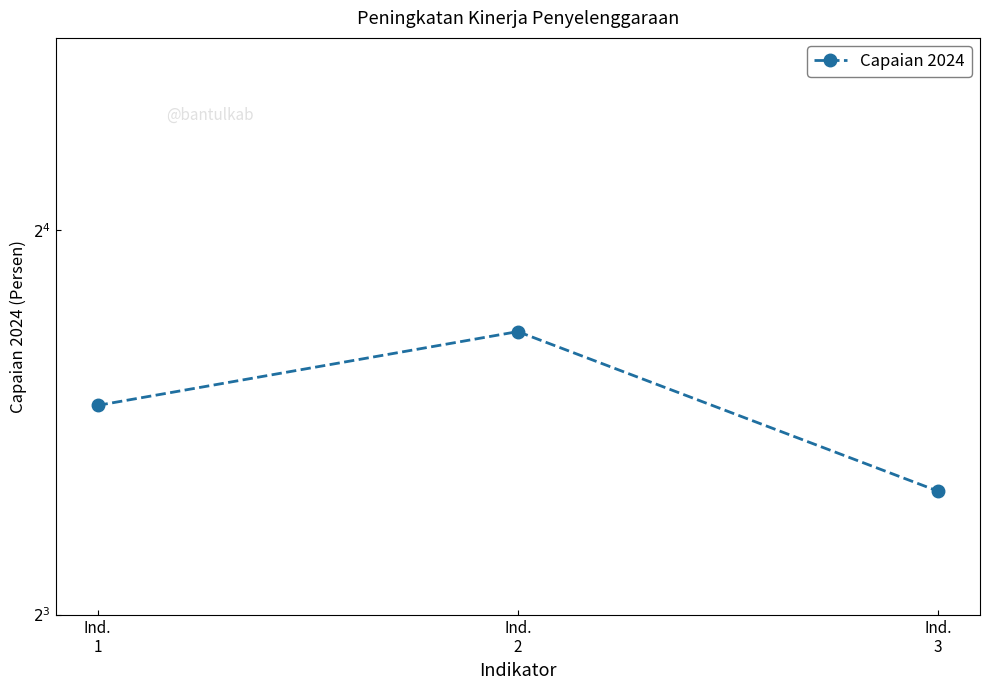

List the labels in order of value, largest first.

Ind.
2, Ind.
1, Ind.
3